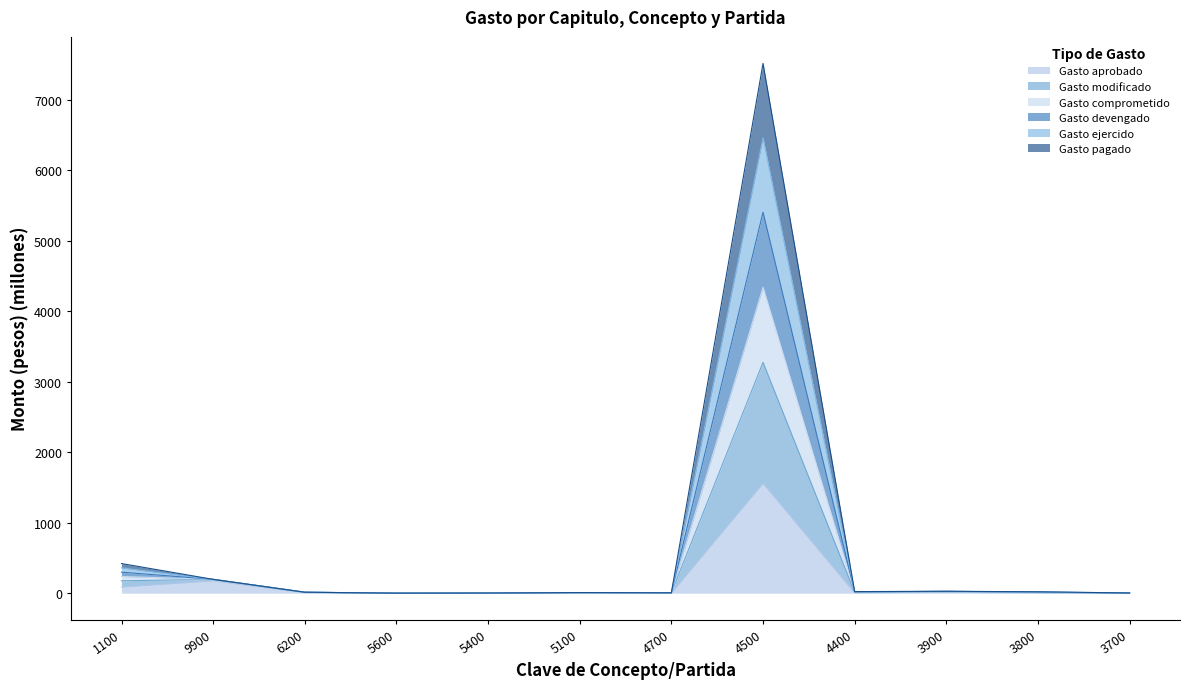

True or false: Gasto aprobado and Gasto ejercido cross at least once.

False